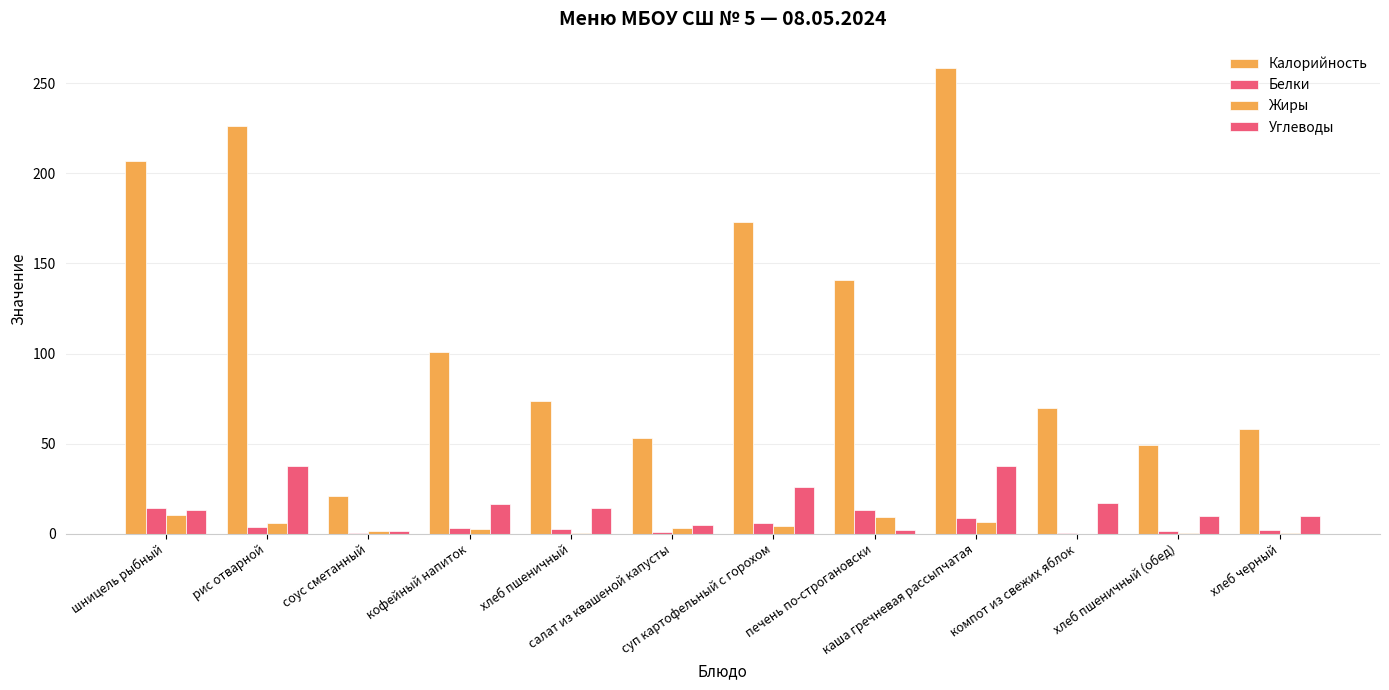

Does the chart contain stacked bars?

No